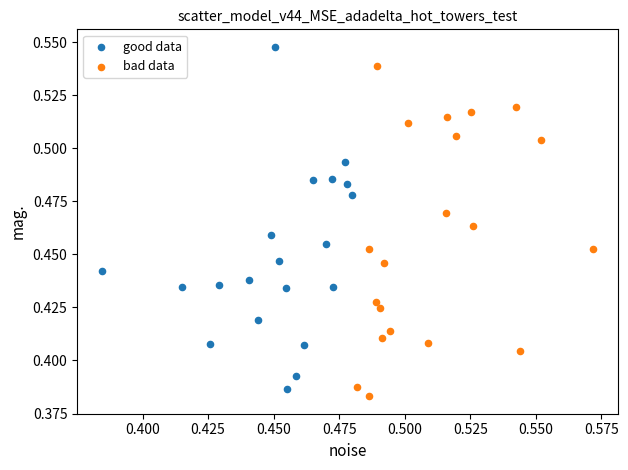

Which series contains the lowest Y value?

bad data